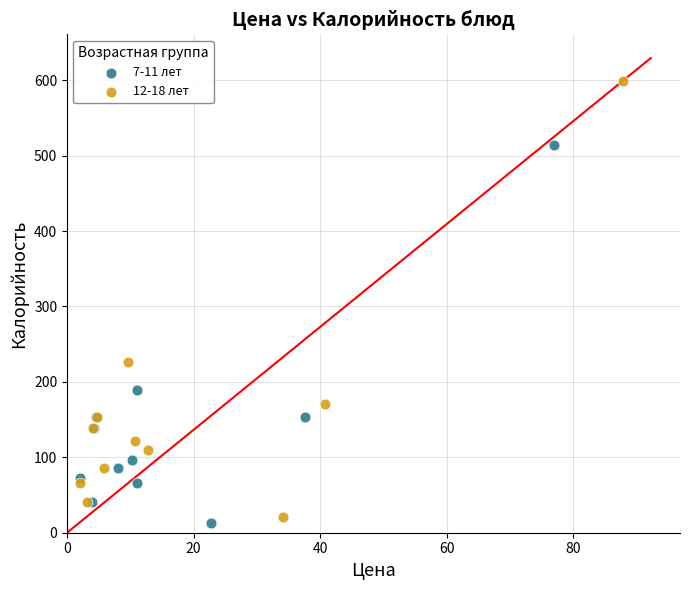

Which series has the largest Y range (max minus min)?

12-18 лет